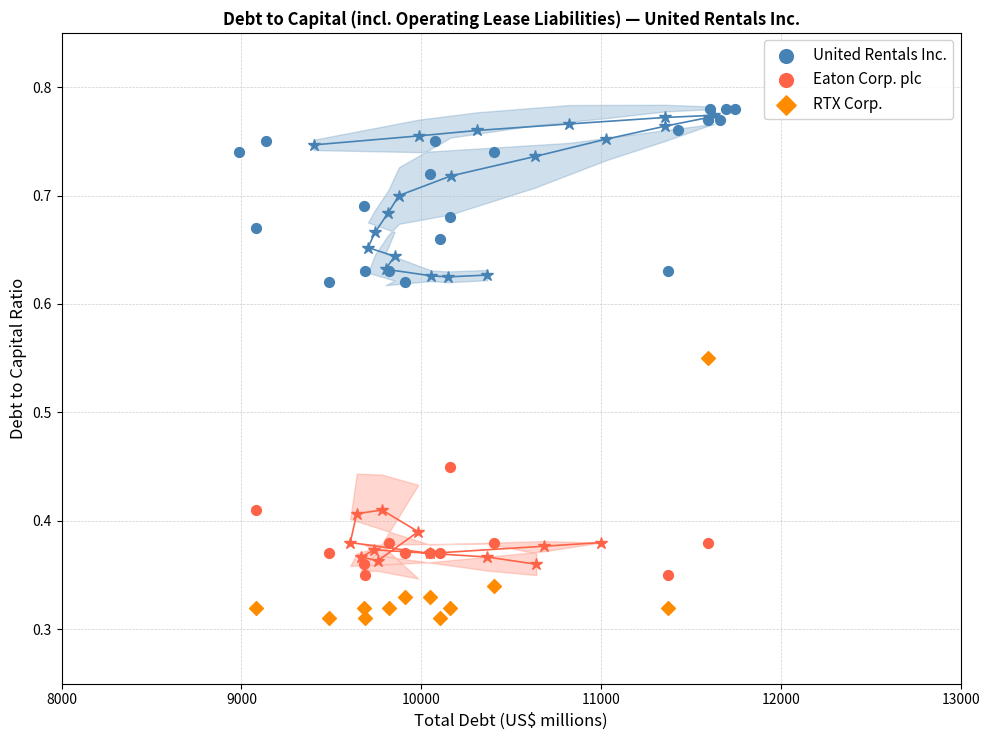

What are all the series names shown in the legend?

United Rentals Inc., Eaton Corp. plc, RTX Corp.